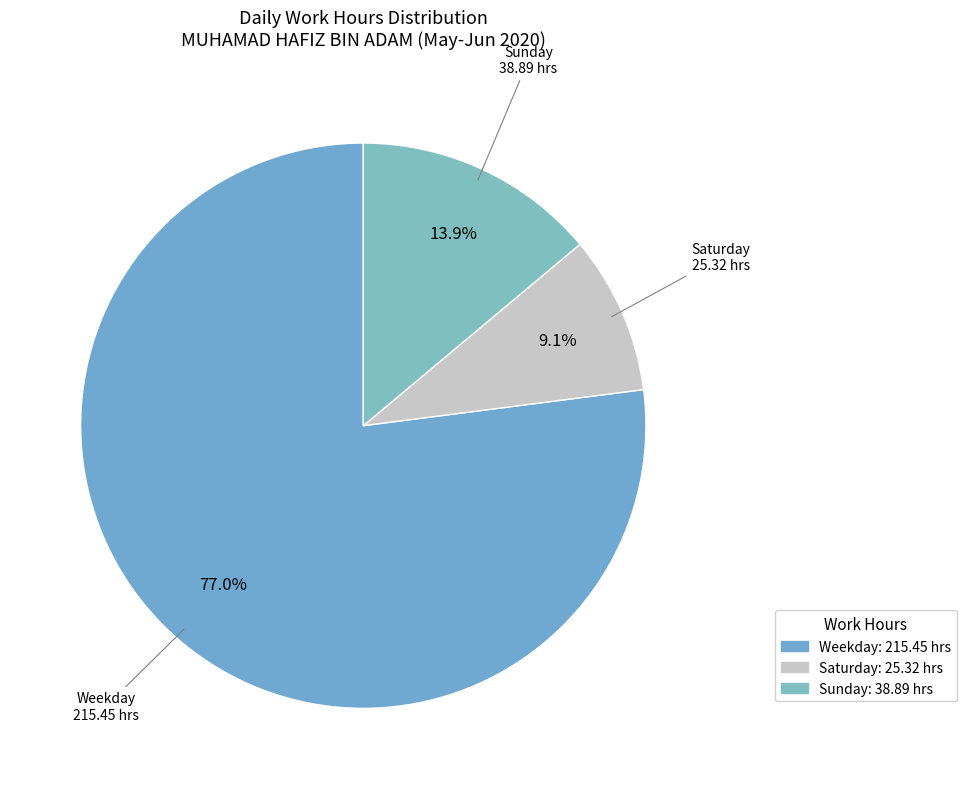

Count the number of slices in the pie.

3